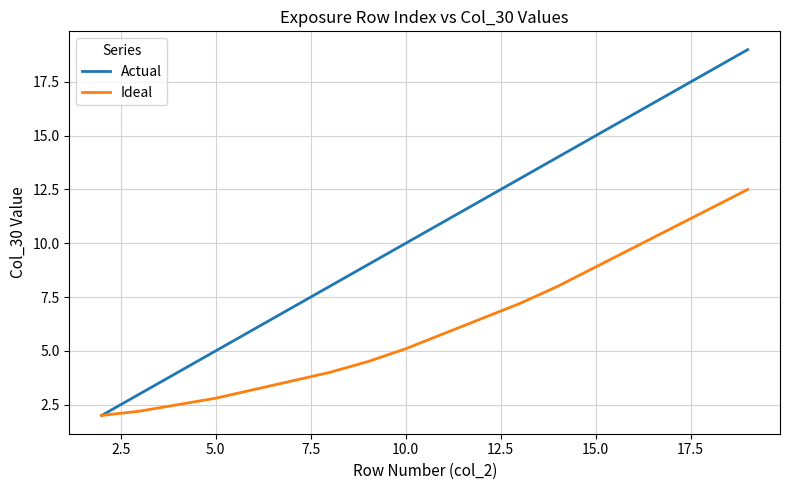

Which series has the largest range (max minus min)?

Actual